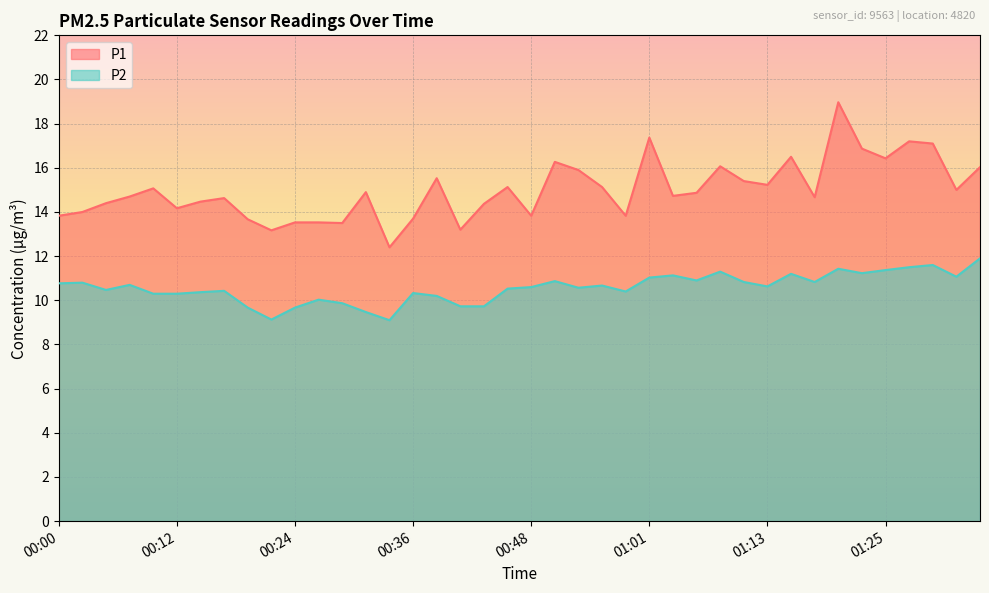

What is the highest value of the P2 series?

11.9